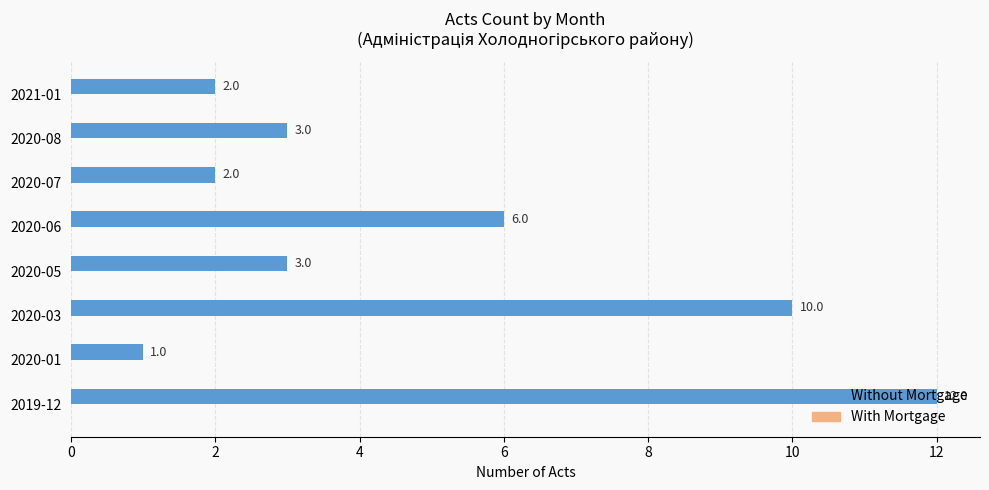

The chart shows a value of 1 at 2020-06. True or false?

False